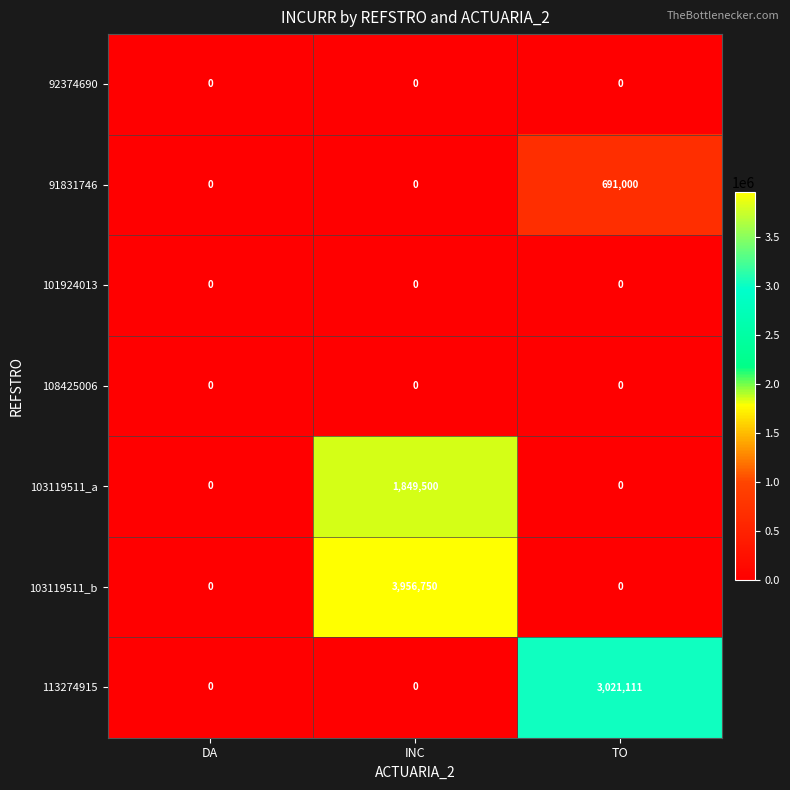

True or false: 101924013 has a value of 0 at DA.

True